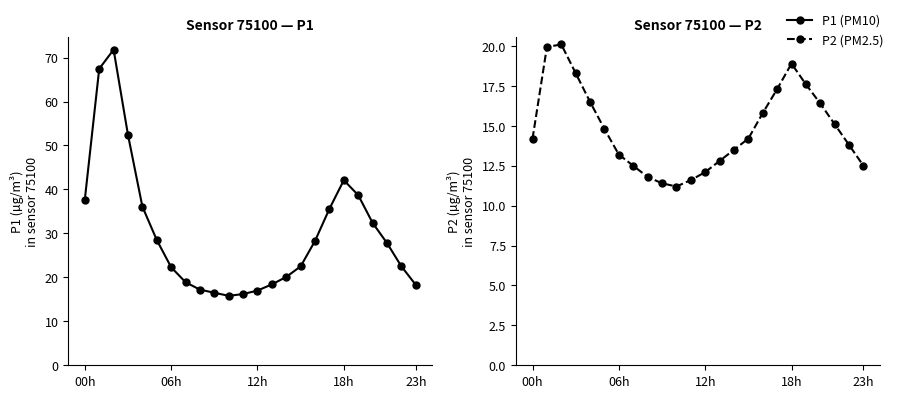

Rank the series at 21 from highest to lowest value.

P1 (10ng/ml equiv), P2 (50ng/ml equiv)